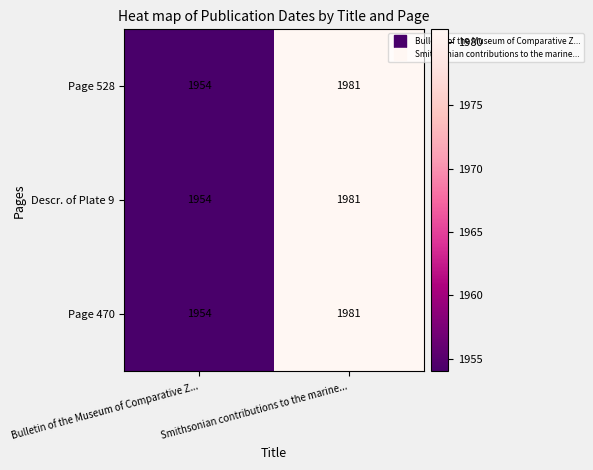

True or false: Page 528 has a value of 1954 at Bulletin of the Museum of Comparative Z....

True